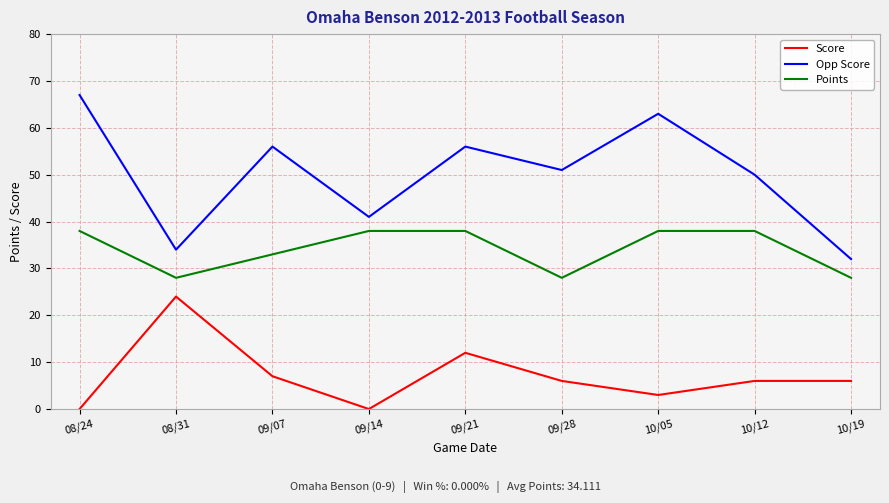

Which series has the widest spread of values?

Opp Score